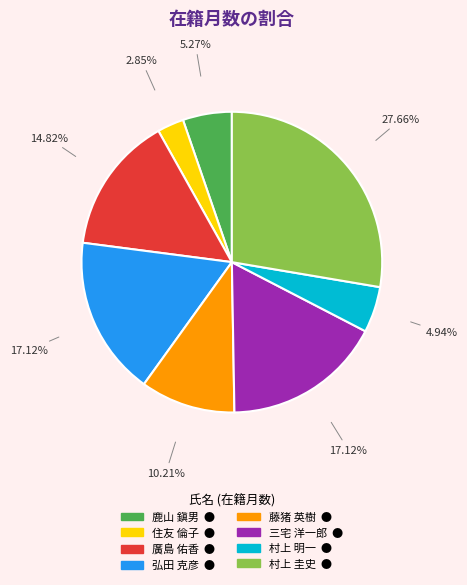

To the nearest percent, what is the difference between the 藤猪 英樹 and 弘田 克彦 slice percentages?

7%